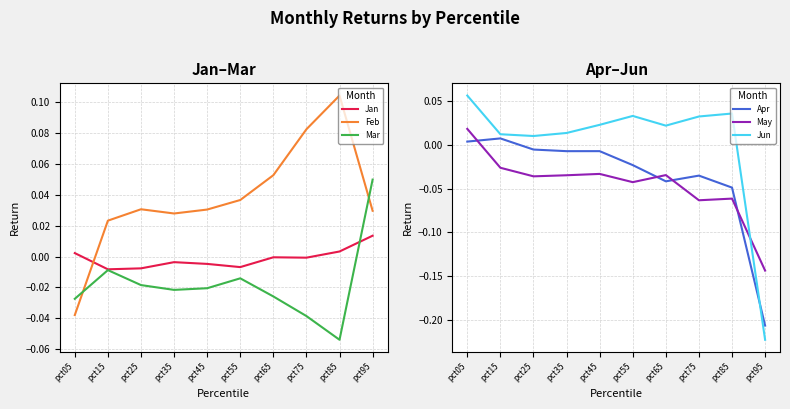

Which series has the largest range (max minus min)?

Jun